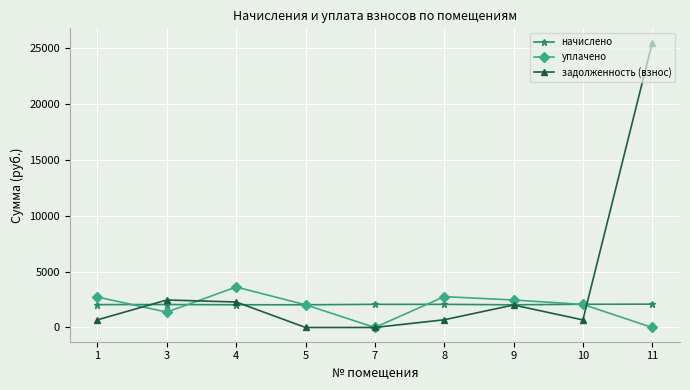

What is the value of the задолженность (взнос) point at the 2nd from the left?

2462.3